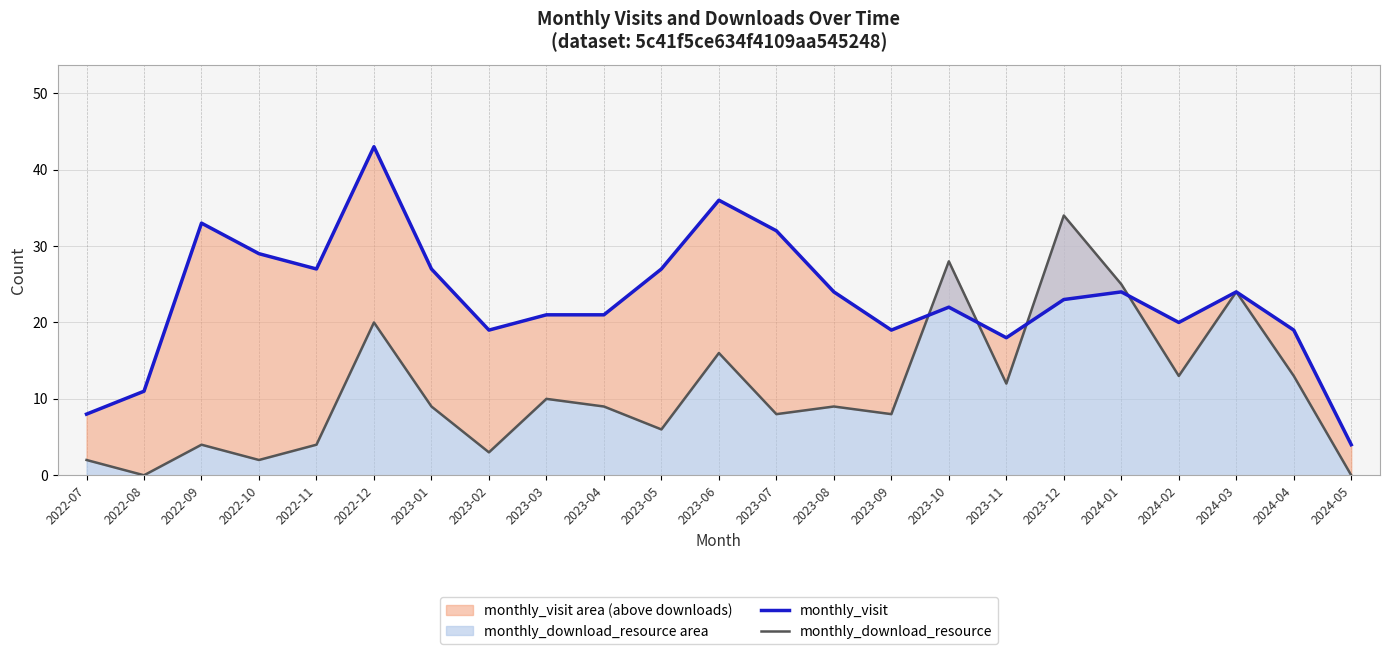

What is the difference between the maximum and minimum values in the monthly_download_resource series?

34